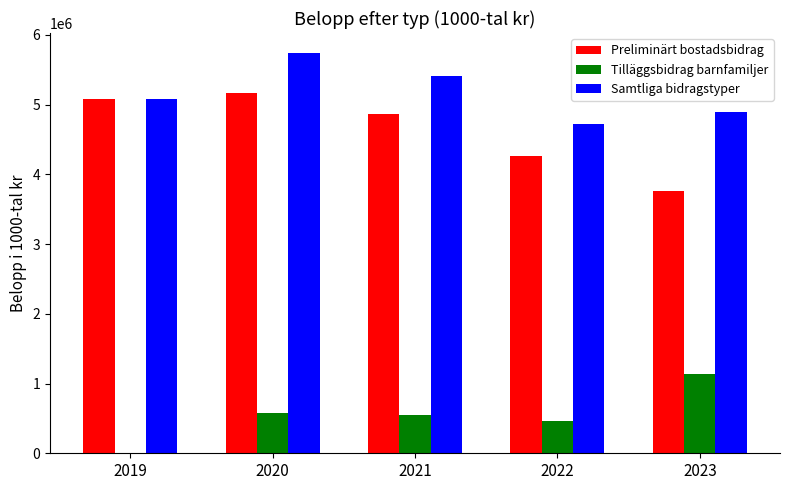

Reading right to left, extract all data points from this chart.

Preliminärt bostadsbidrag: 3760065	4261292	4866812	5161245	5074999
Tilläggsbidrag barnfamiljer: 1131161	463218	543564	578537	0
Samtliga bidragstyper: 4891227	4724510	5410376	5739782	5074999